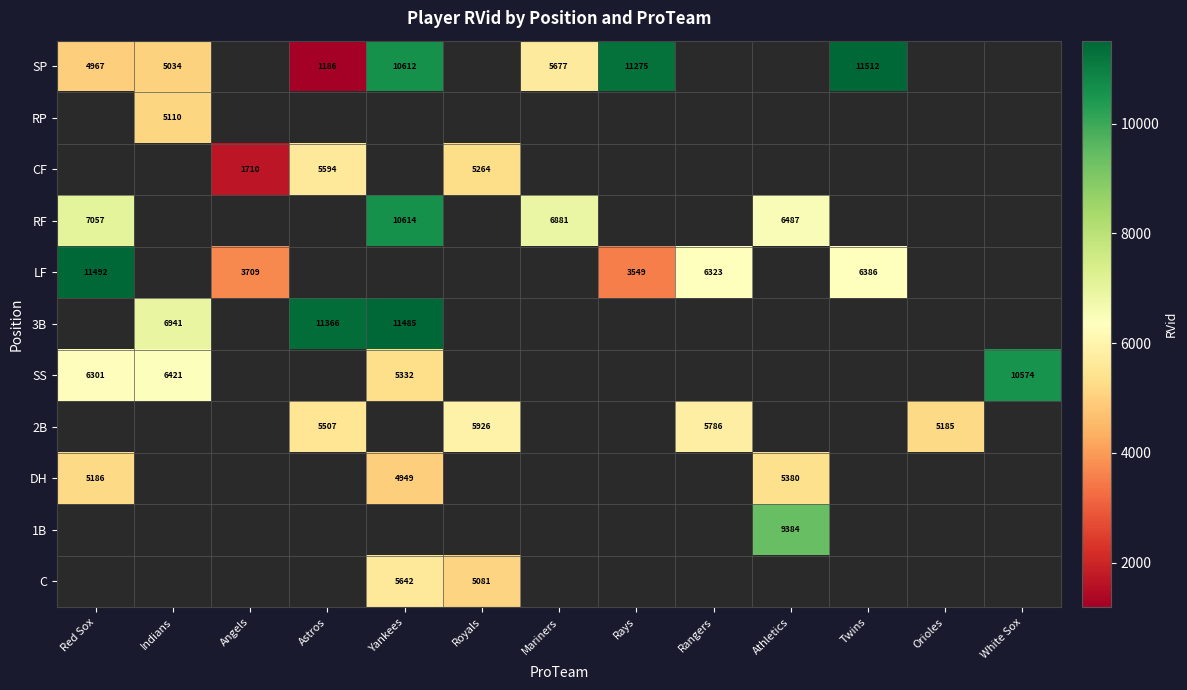

Is it true that CF equals 5594 at Astros?

True